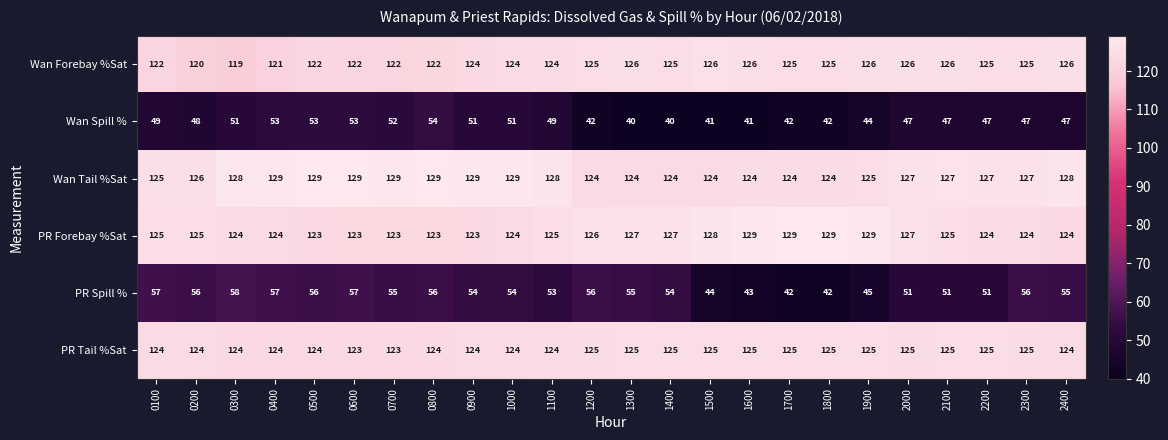

How many distinct data groups are displayed?

6